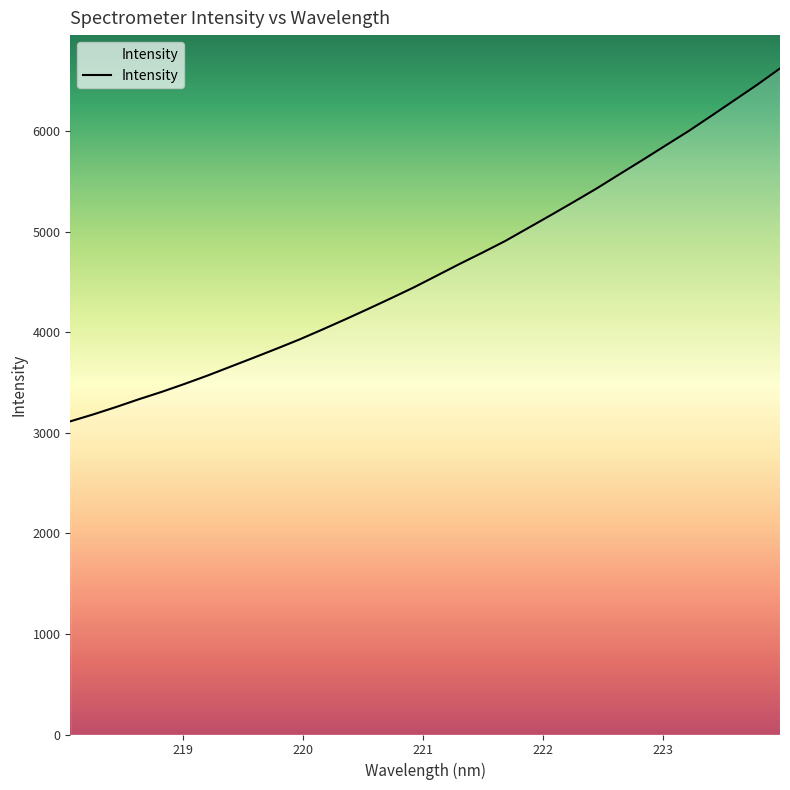

What is the smallest value displayed?

3113.0